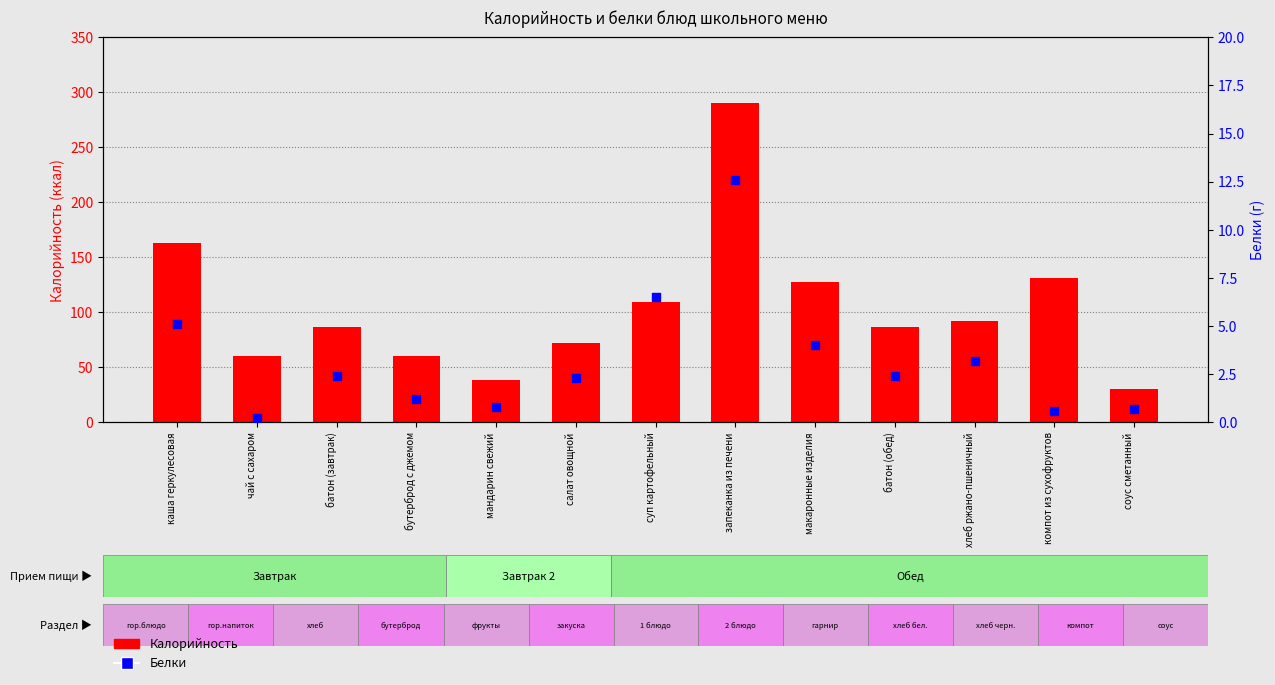

Is the value of Калорийность at хлеб ржано-пшеничный greater than the value of Белки at бутерброд с джемом?

Yes